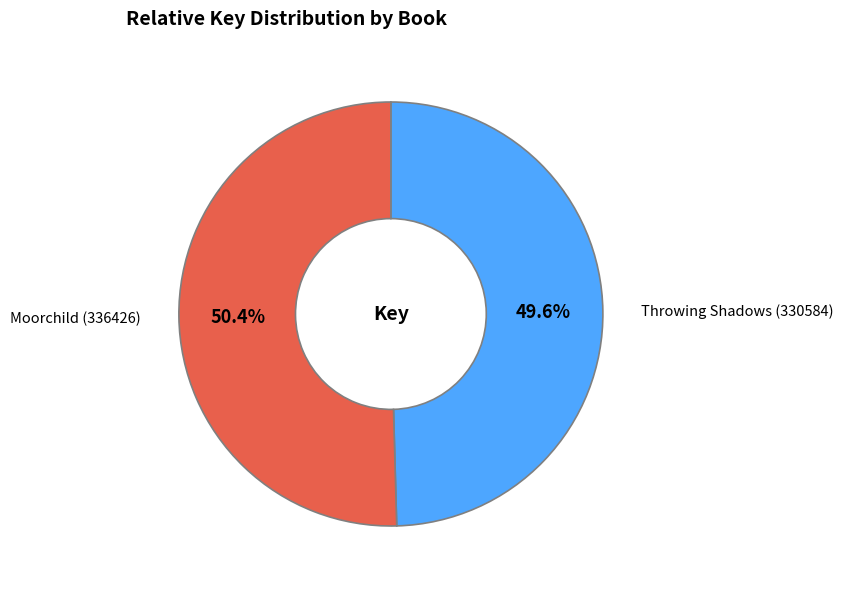

Is there any slice that represents more than half of the pie?

Yes